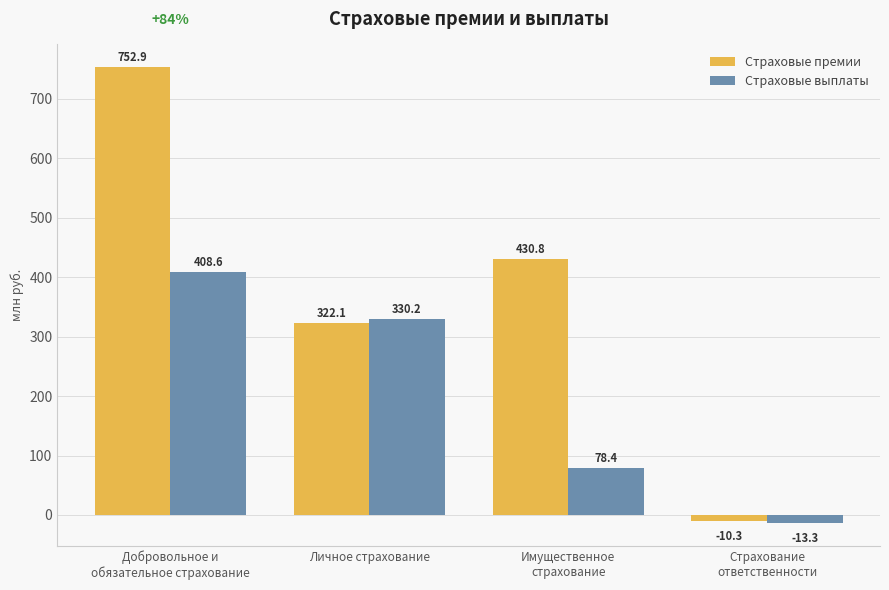

Where is Страховые премии nearest to the value 371?

Личное страхование